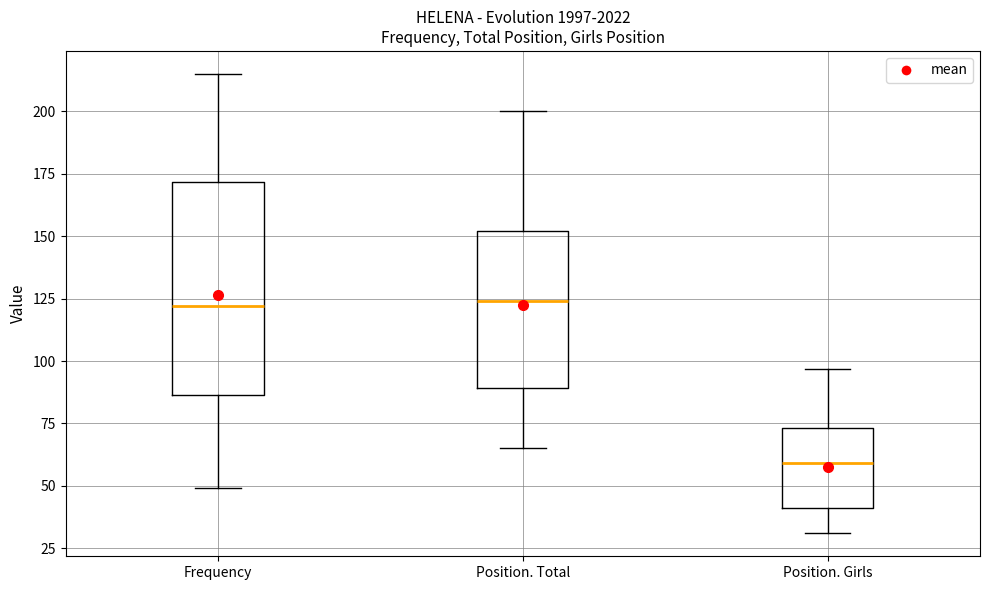

Reading left to right, transcribe this box plot: for each box, give where its median line is, the range the box spans, and where its two whiskers end, as read against the y-axis. The values are not printed on the chart, so give them approximately, as read against the axis.

Frequency: median 120, box 85 to 170, whiskers 50 to 215
Position. Total: median 125, box 90 to 150, whiskers 65 to 200
Position. Girls: median 60, box 40 to 75, whiskers 30 to 95